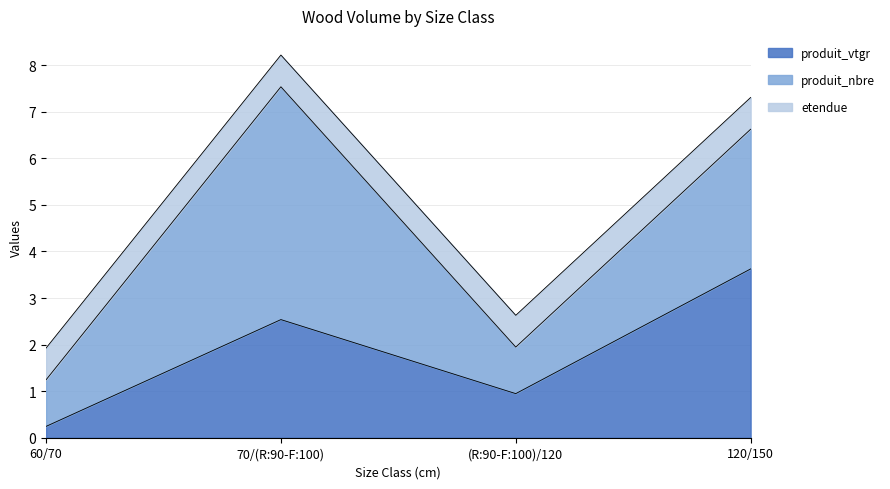

What position from the left is 60/70?

1